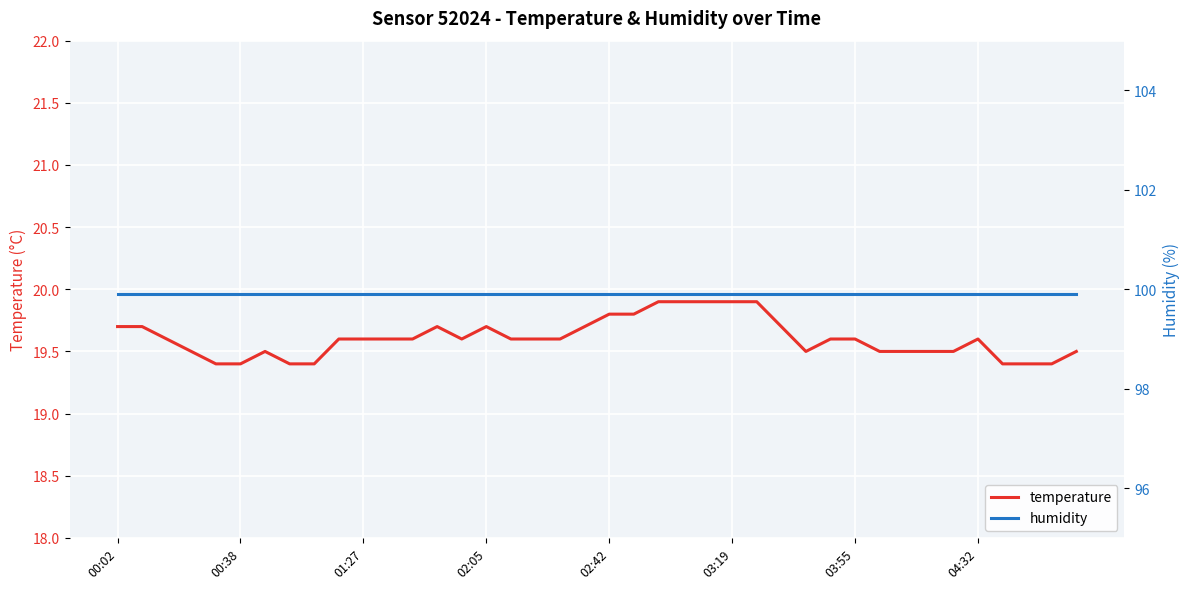

Where is humidity nearest to the value 99?

00:02